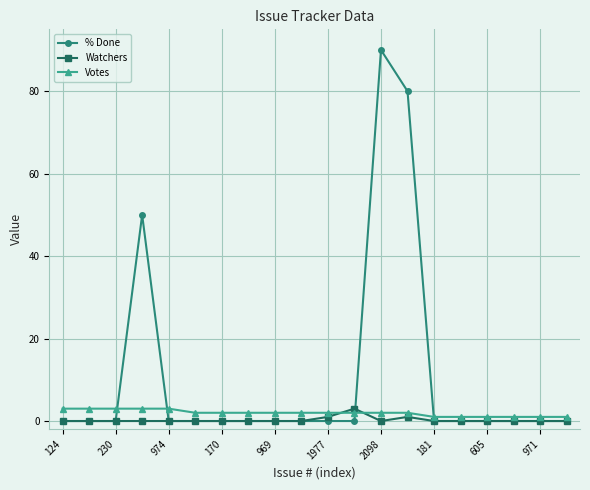

How many distinct data groups are displayed?

3